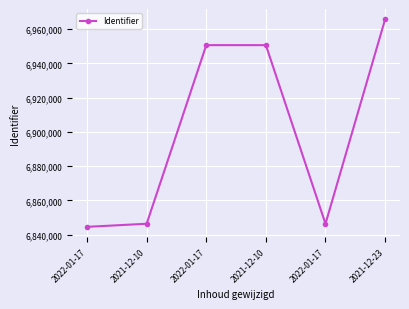

How many data points does each series have?

6